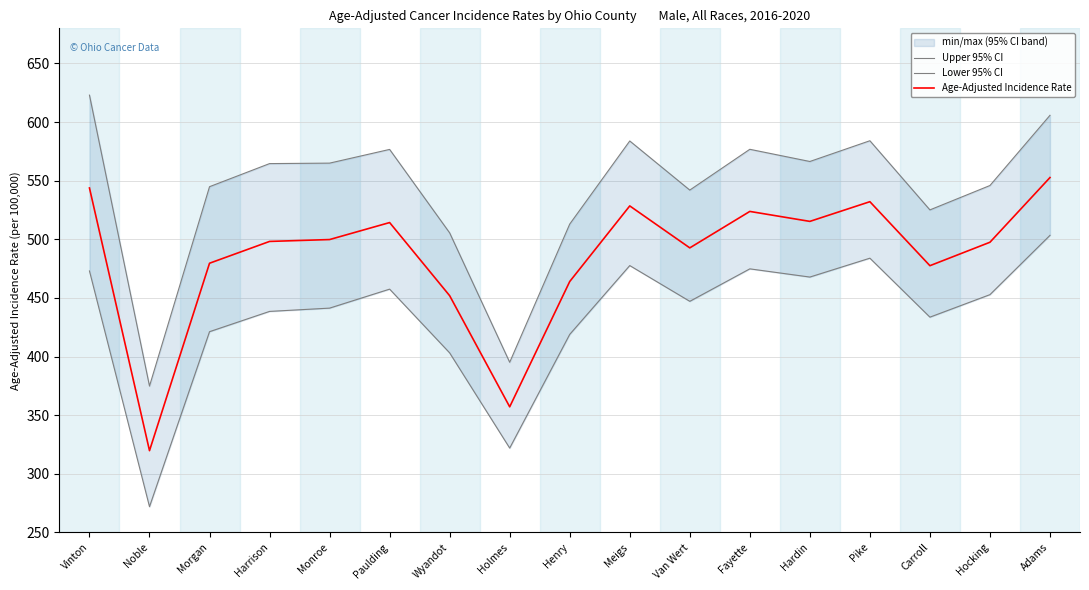

Where is the first local minimum for Upper 95% CI?

Noble